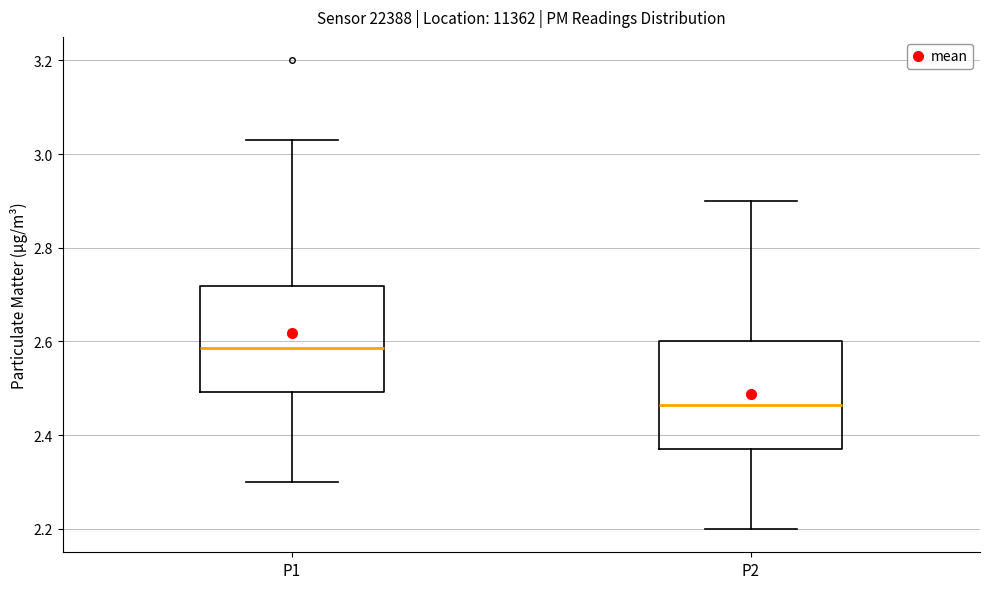

Reading left to right, transcribe this box plot: for each box, give where its median line is, the range the box spans, and where its two whiskers end, as read against the y-axis. The values are not printed on the chart, so give them approximately, as read against the axis.

P1: median 2.58, box 2.50 to 2.72, whiskers 2.30 to 3.04
P2: median 2.46, box 2.38 to 2.60, whiskers 2.20 to 2.90